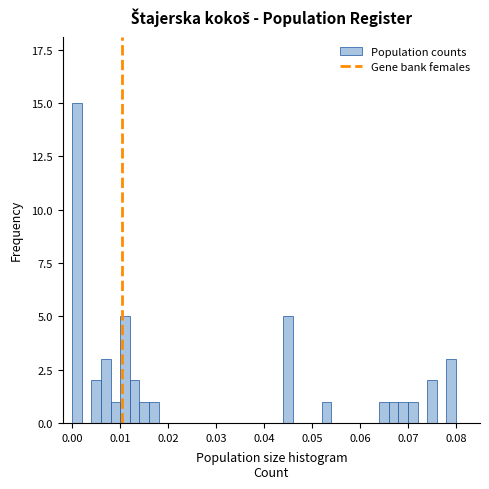

Around what value on the x-axis is the tallest bar? Give the approximate position of its centre, as read against the axis.

0.001